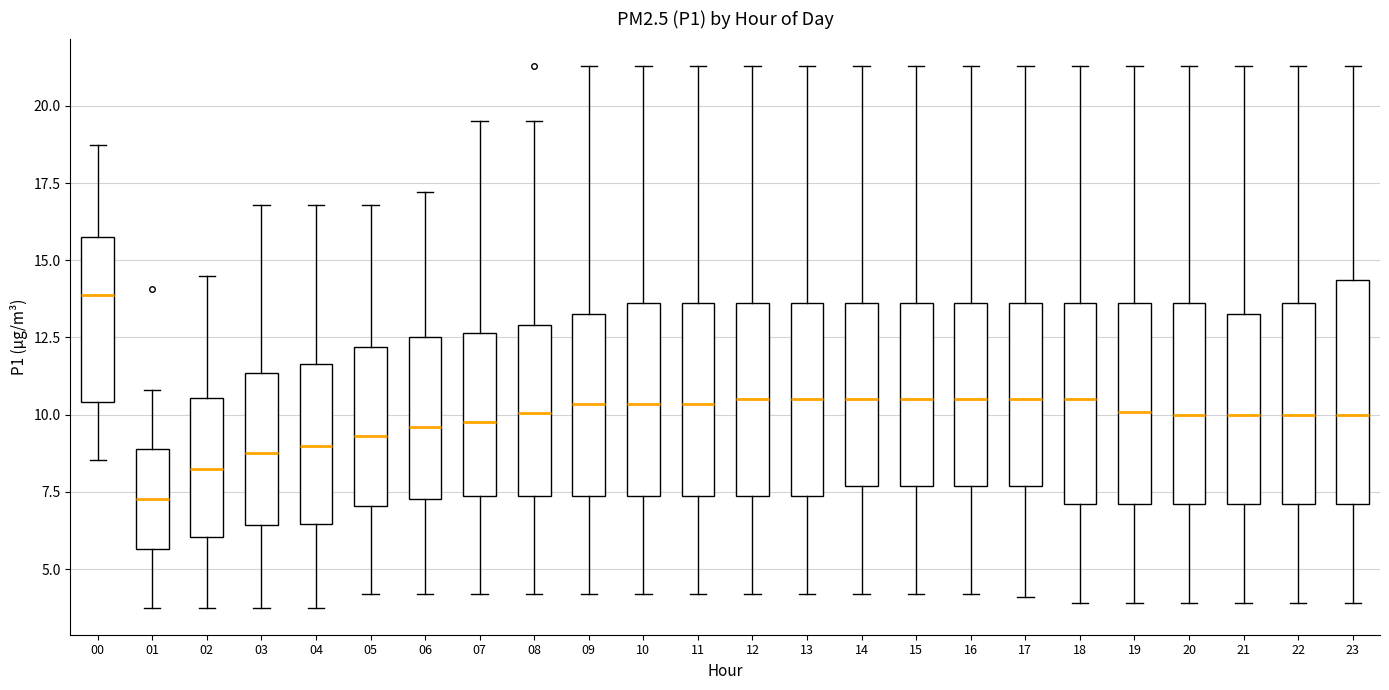

Where is the lower edge of the box at x = 07 on the y-axis? The values are not printed on the chart, so give them approximately, as read against the axis.

7.5